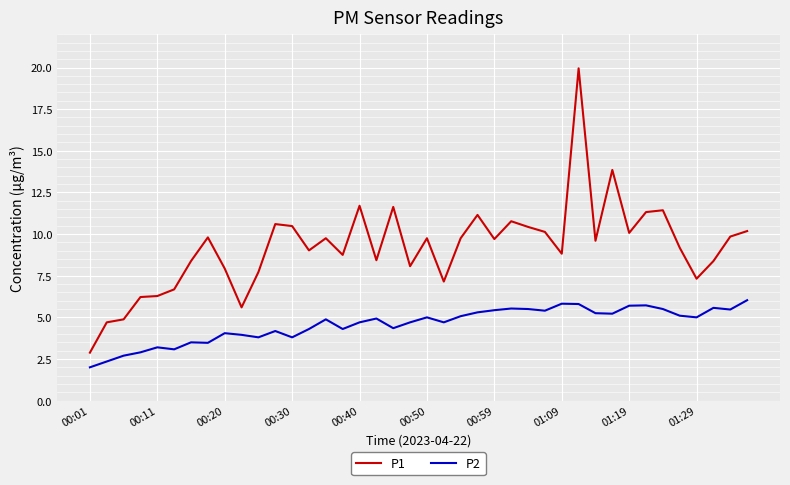

True or false: P2 and P1 cross at least once.

False